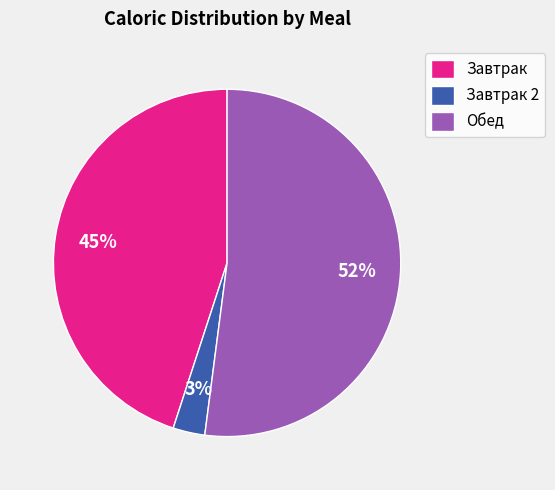

To the nearest percent, what is the combined percentage of Обед and Завтрак?

97%